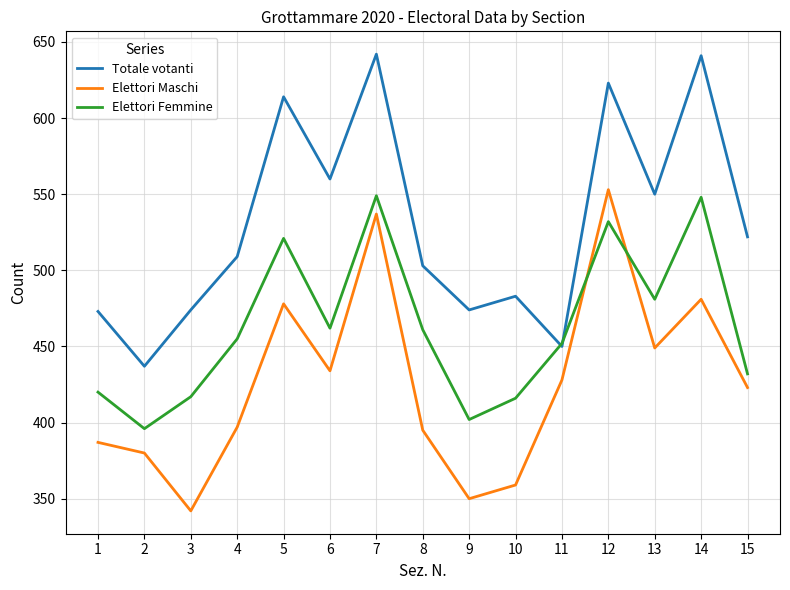

At how many categories does at least one series exceed 421?

15